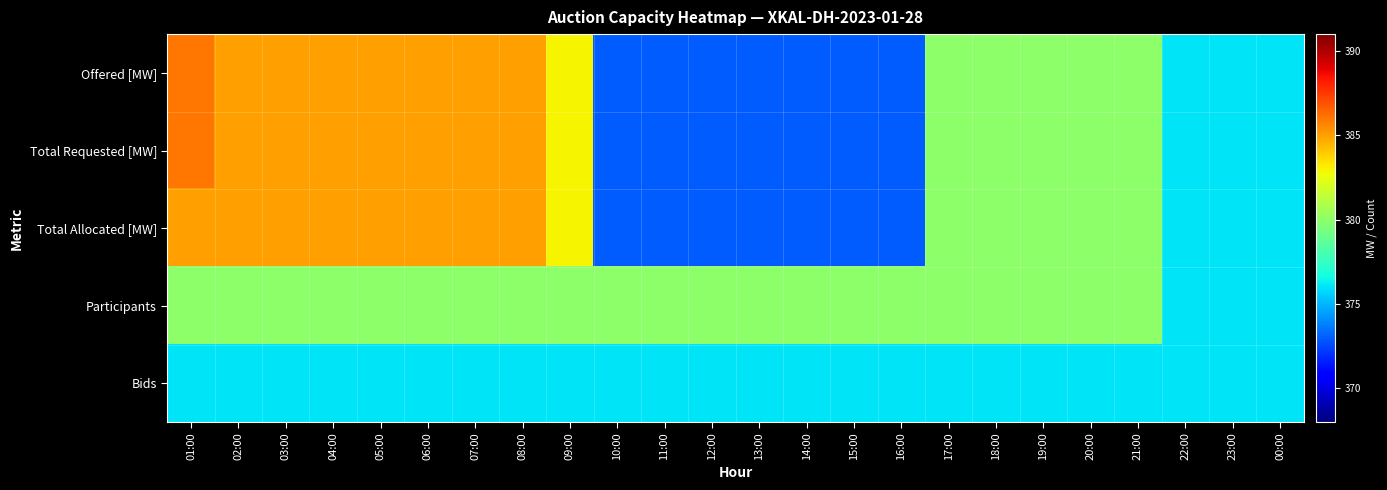

Count the number of categories in the chart.

24